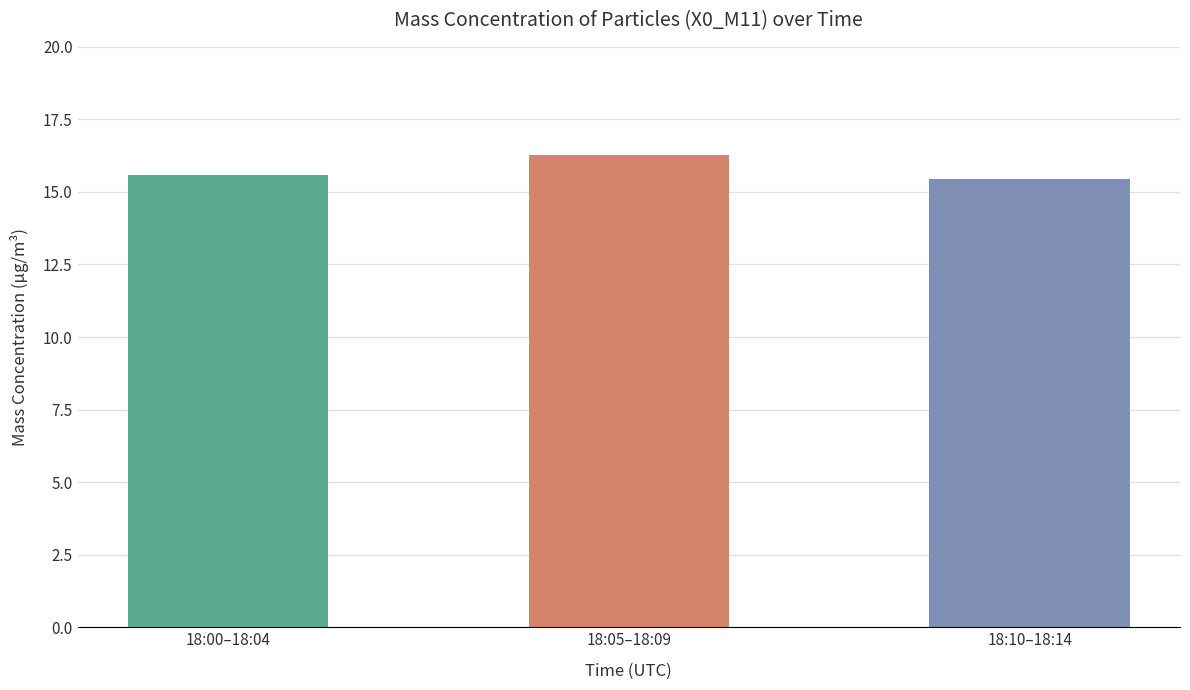

Rank the categories by value from highest to lowest.

18:05–18:09, 18:00–18:04, 18:10–18:14